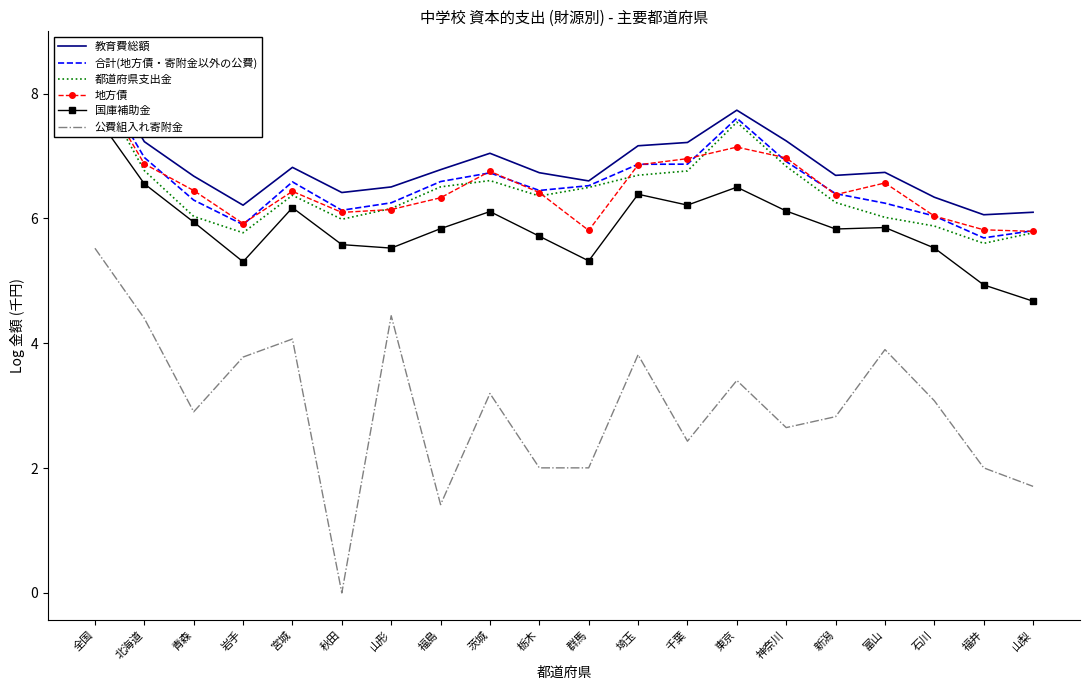

Is this an area chart (filled region under the line)?

No